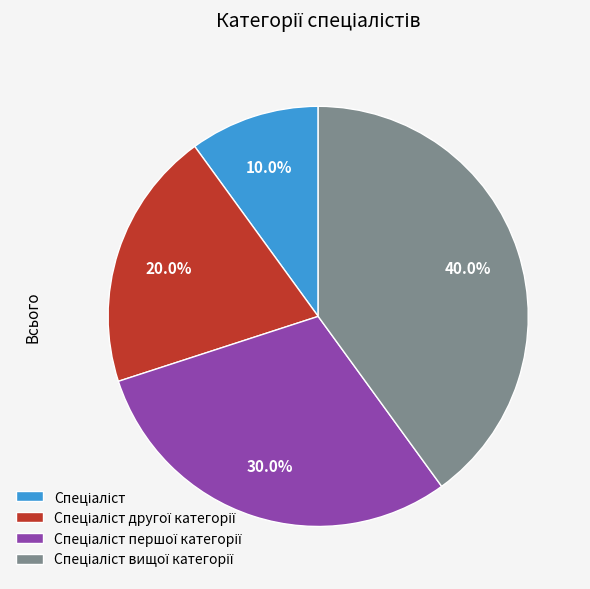

Is there any slice that represents more than half of the pie?

No